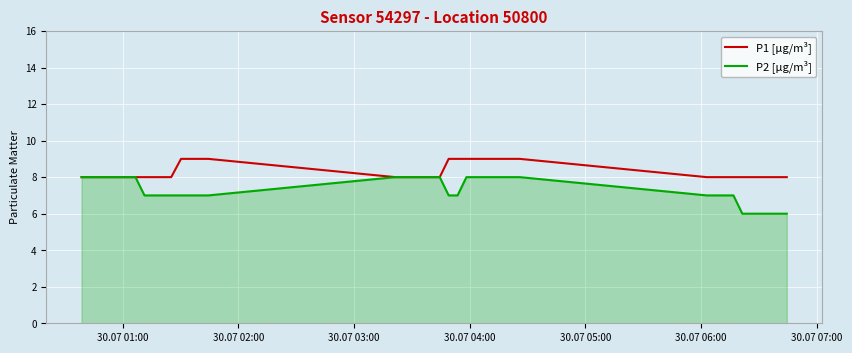

What is the maximum value shown in the chart?

9